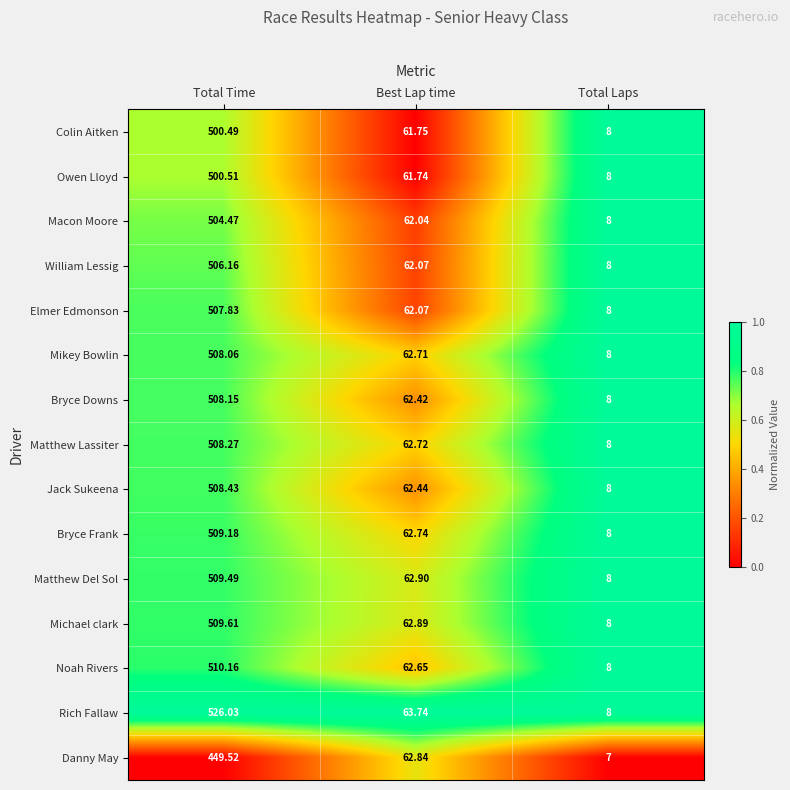

At which label is Rich Fallaw closest to 267?

Best Lap time